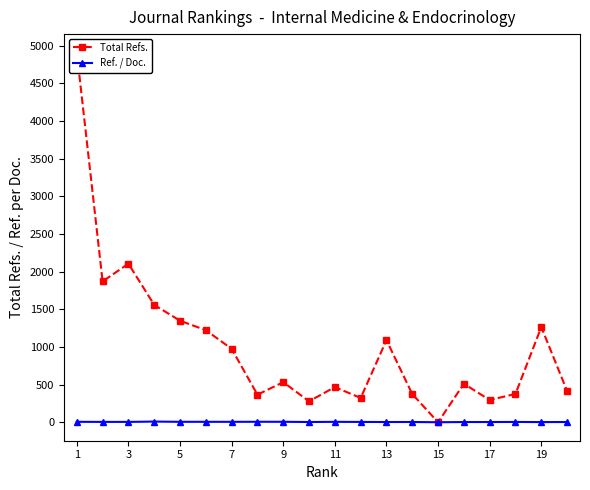

What are all the series names shown in the legend?

Total Refs., Ref. / Doc.